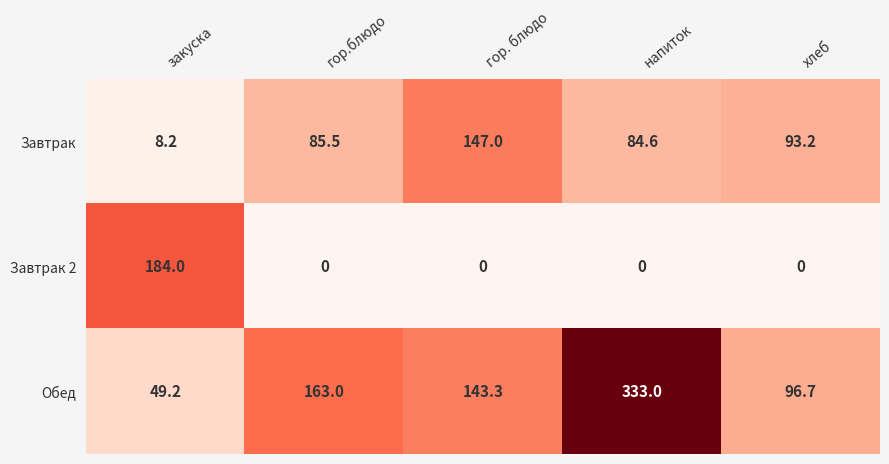

True or false: Обед has a value of 163.0 at гор.блюдо.

True